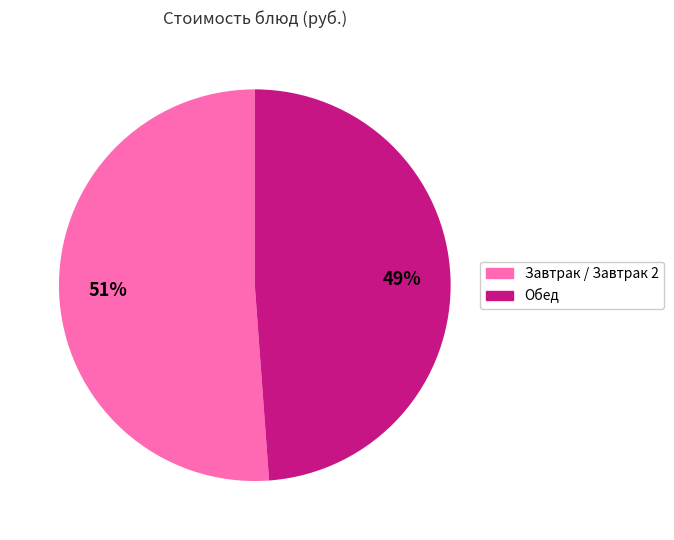

Count the number of slices in the pie.

2